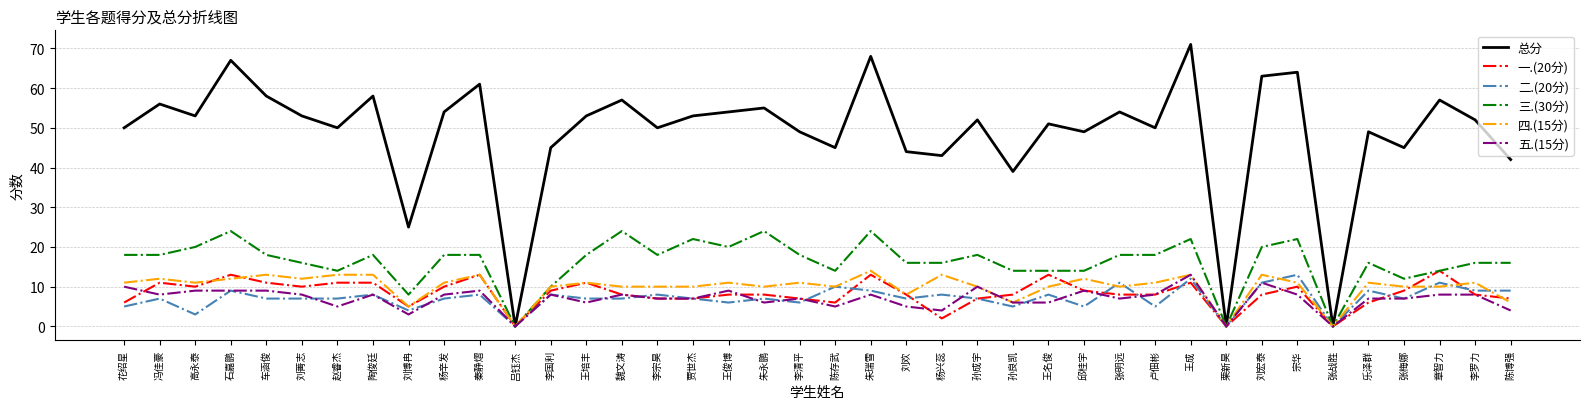

At which category is the sum across all series the highest?

王成